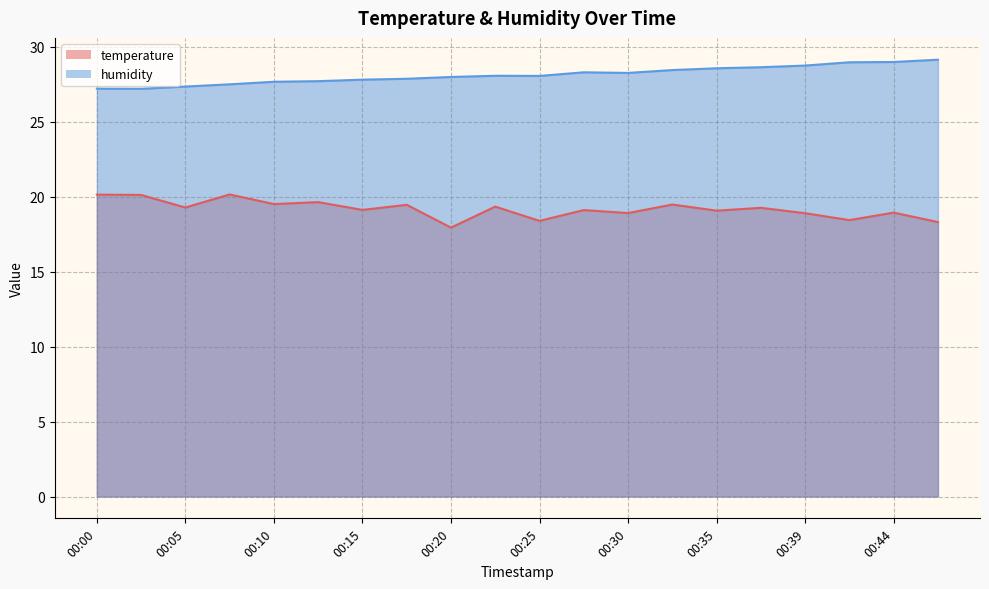

What is the lowest value of the temperature series?

17.9